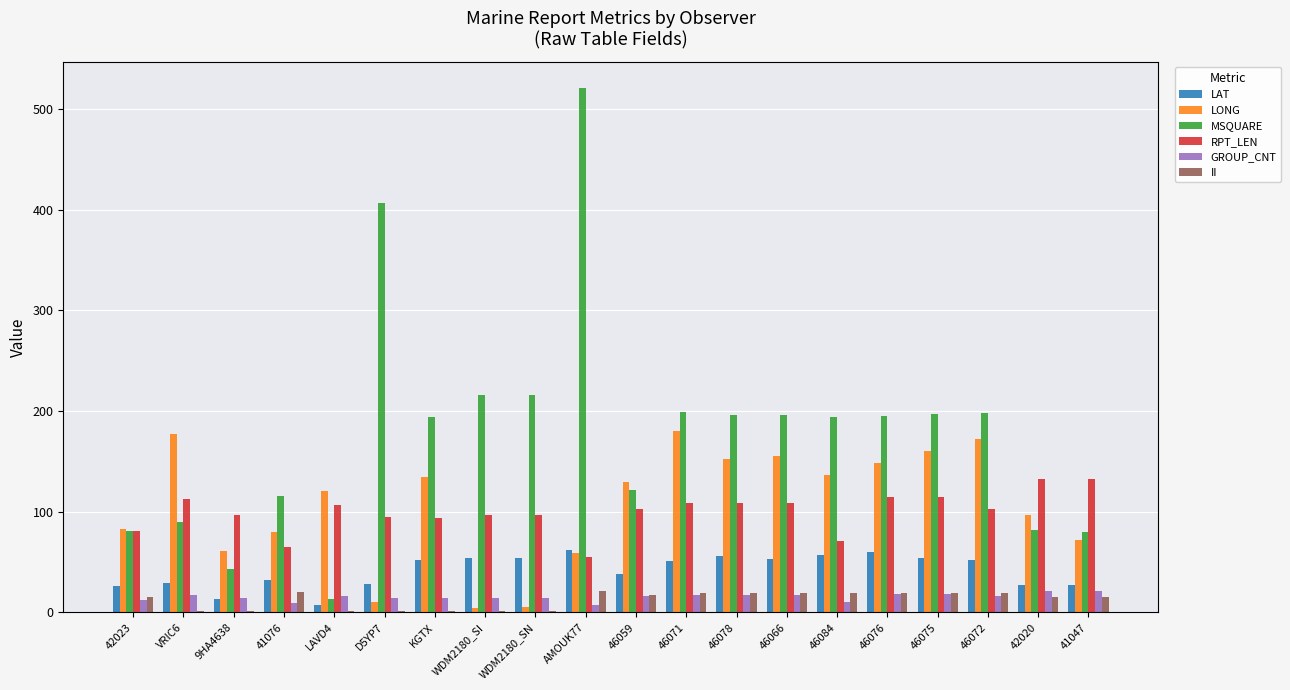

How many groups of bars are there?

20